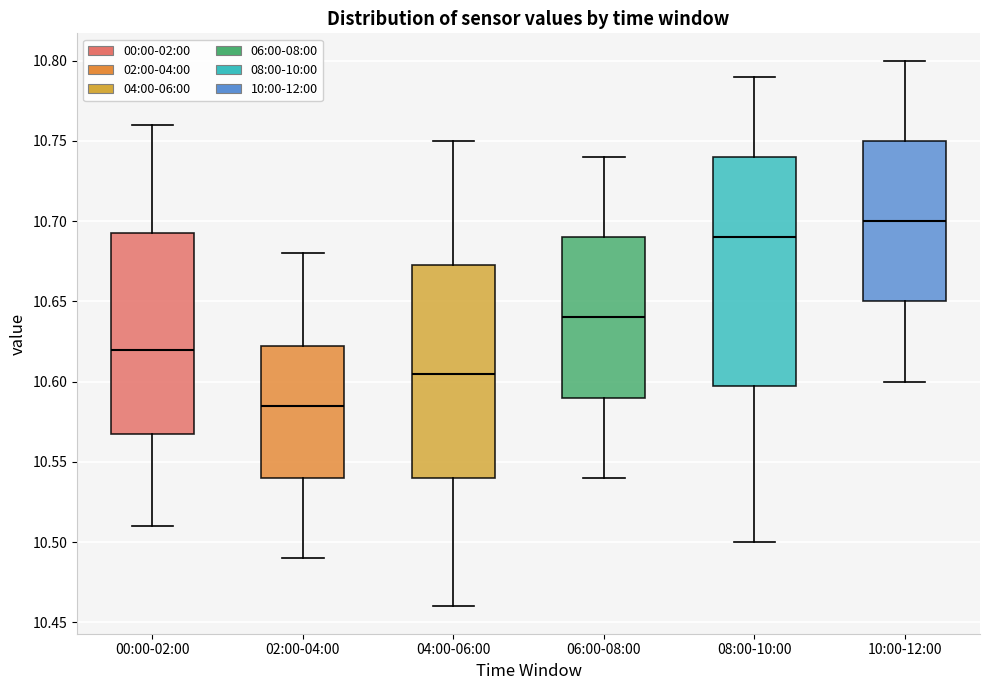

Which box is the tallest, from its lower edge to its upper edge?

08:00-10:00